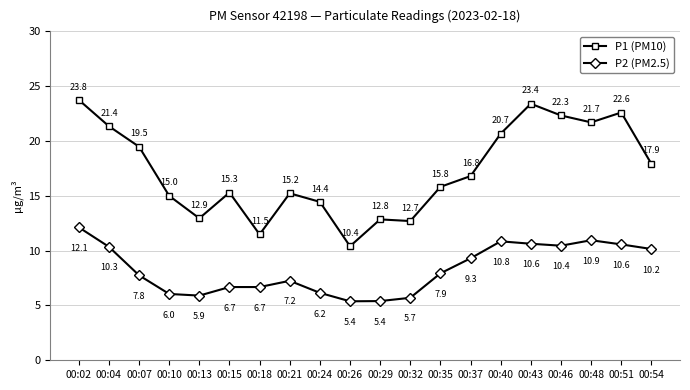

Is it true that P2 (PM2.5) equals 10.8 at 00:40?

True